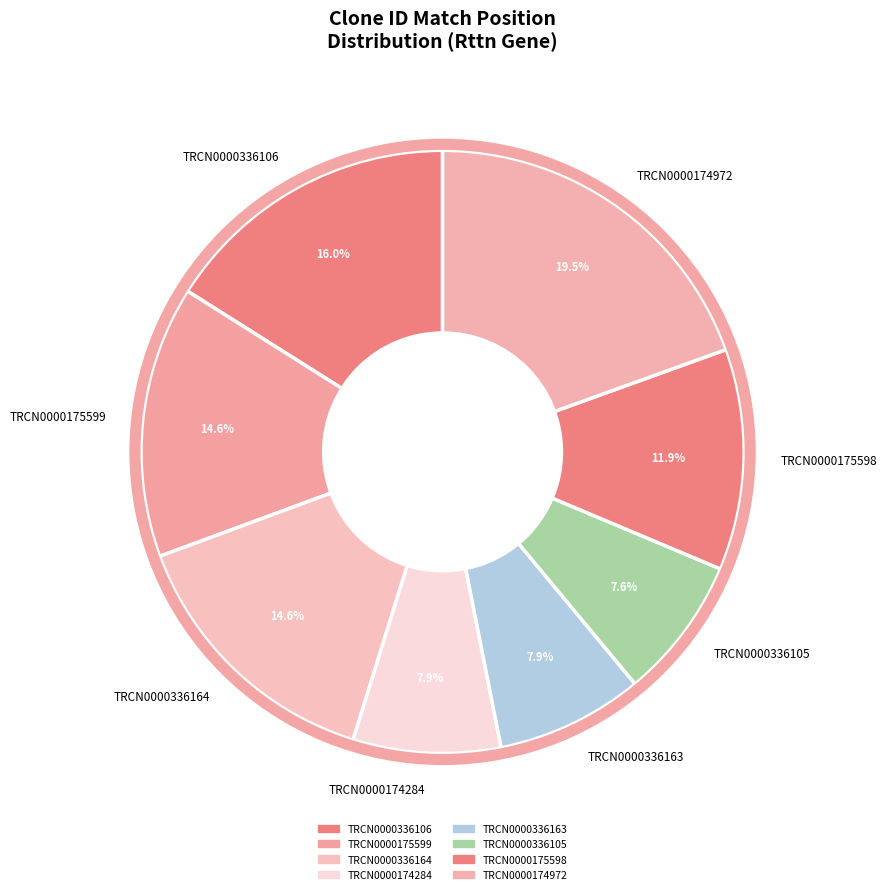

Which slice is the largest?

TRCN0000174972